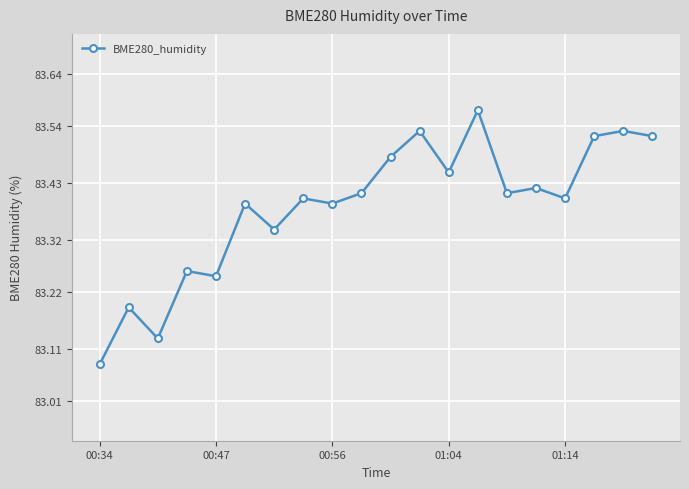

How many values are between 83 and 84?

20